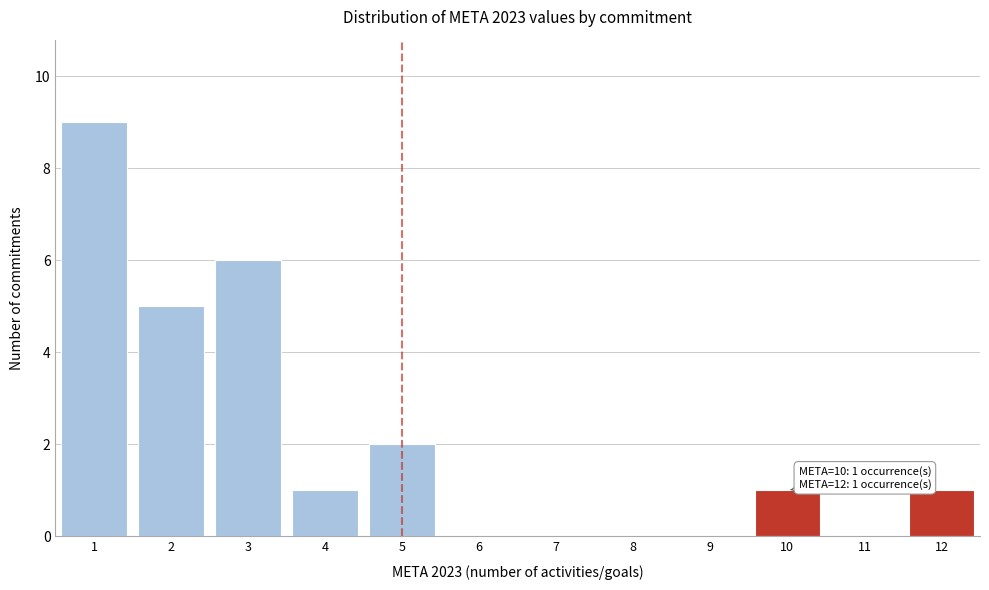

Which range on the x-axis has the tallest bar?

0.5 to 1.5